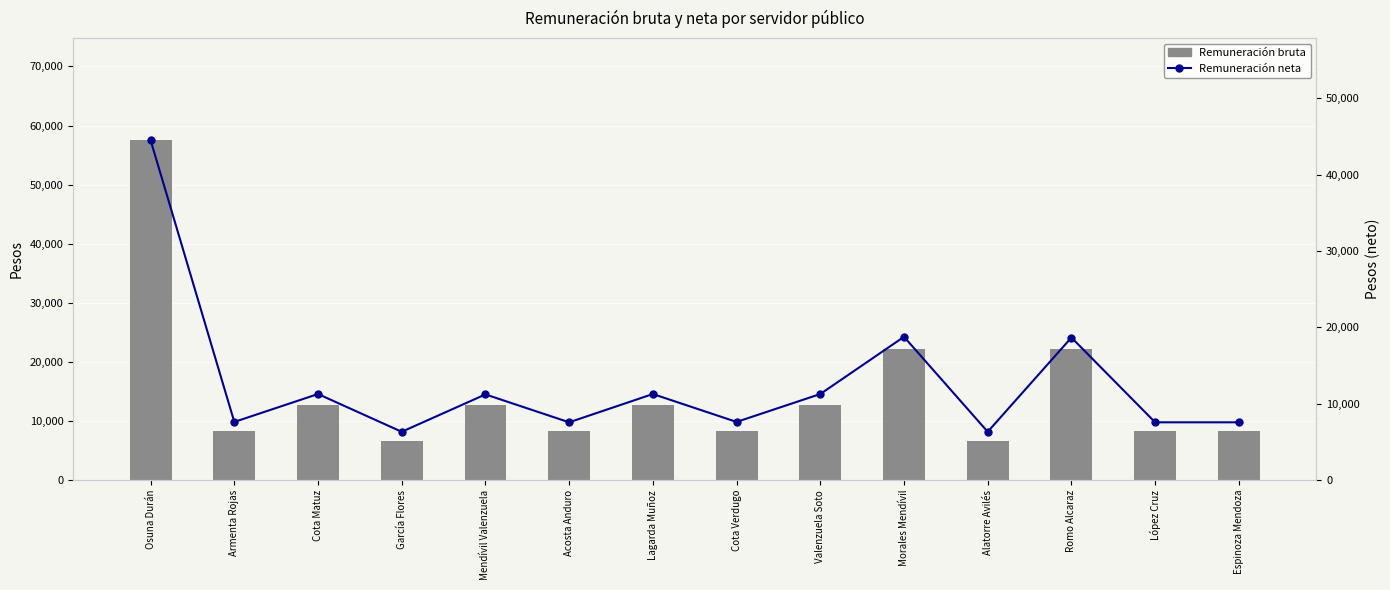

True or false: Remuneración neta has a value of 7571.4 at Acosta Anduro.

True